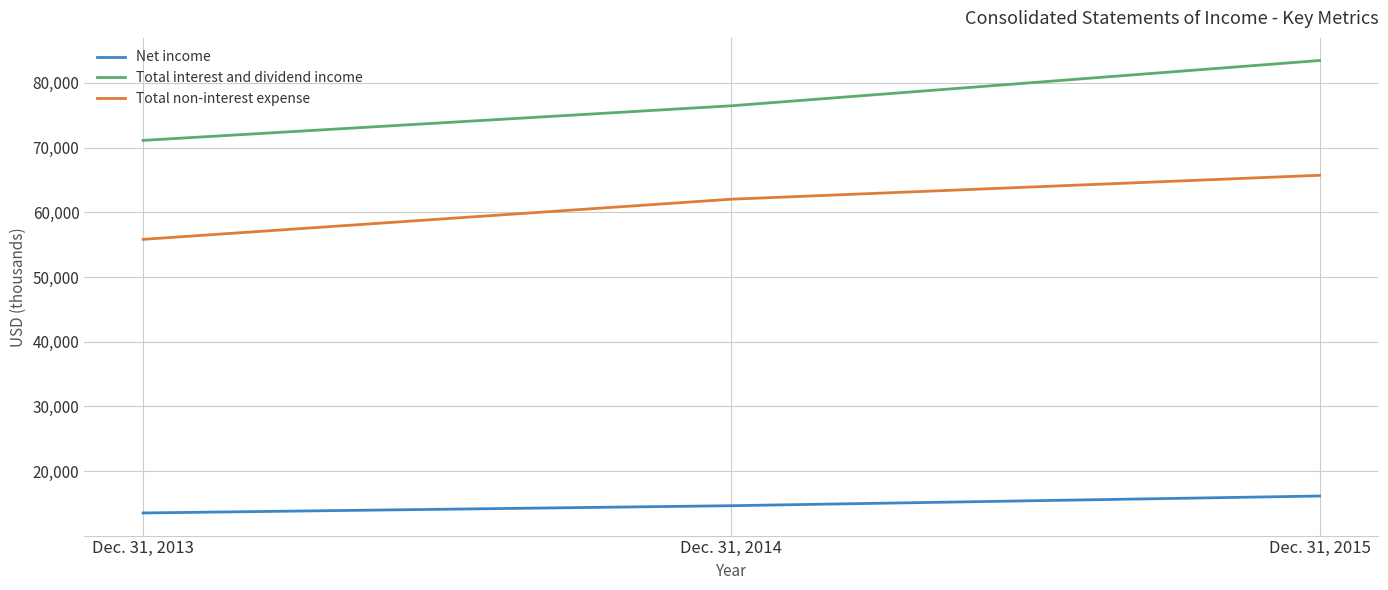

Which series has the largest total across all categories?

Total interest and dividend income